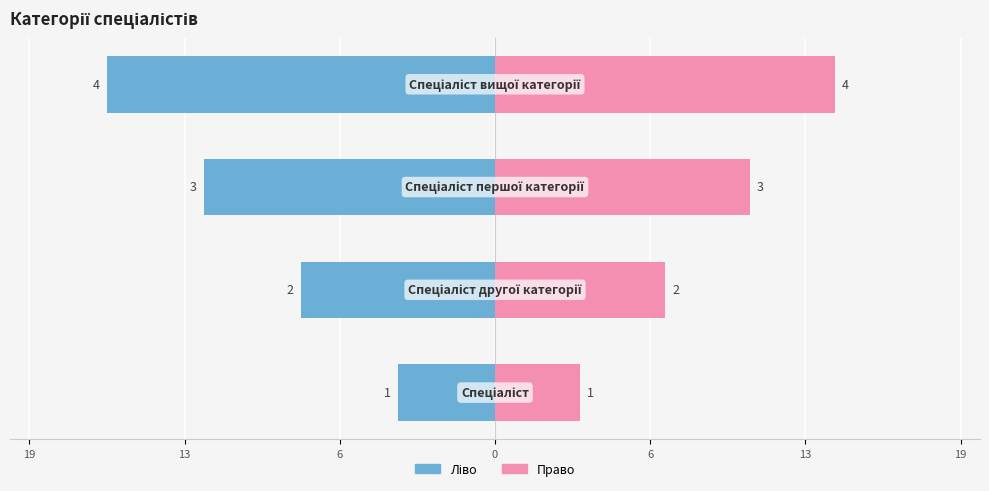

The Ідентифікатор (ліво) series shows -5.6 at 19. True or false?

False